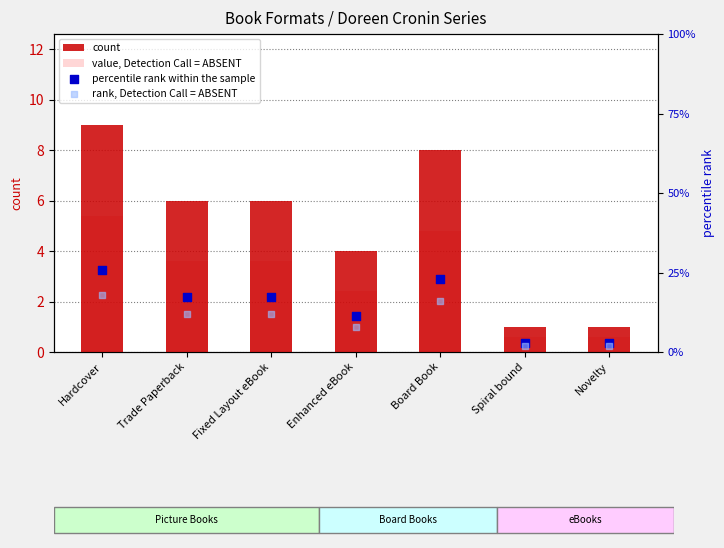

At how many categories does at least one series exceed 15?

4